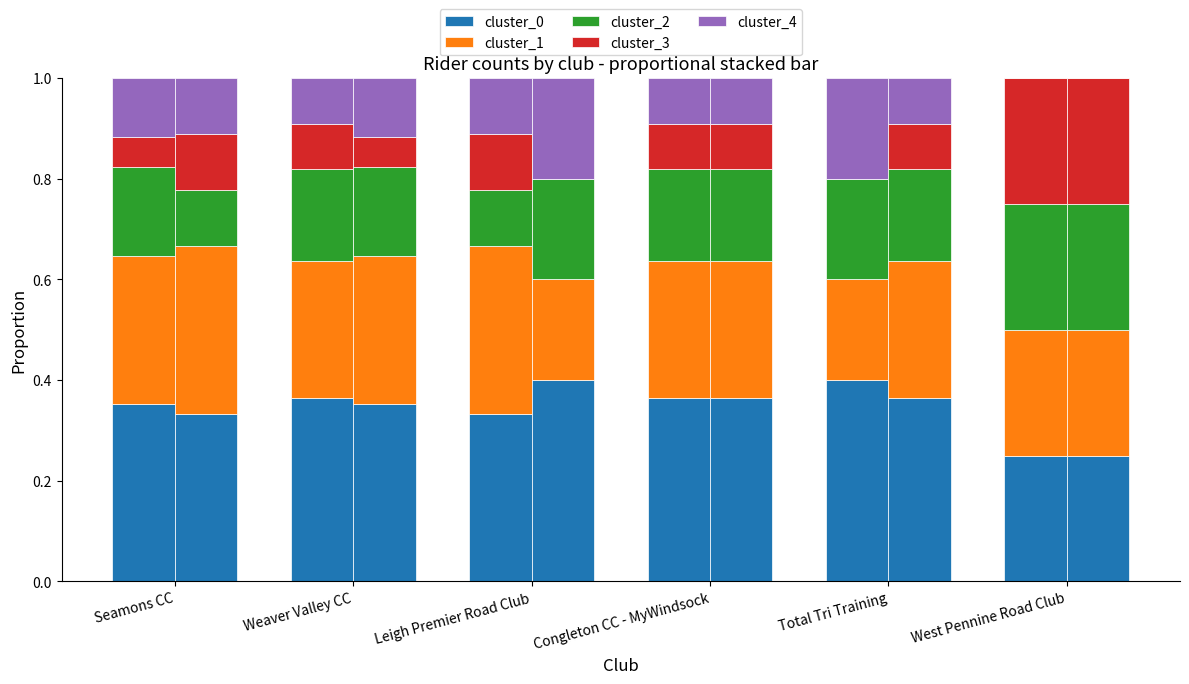

What position from the right is Weaver Valley CC?

5